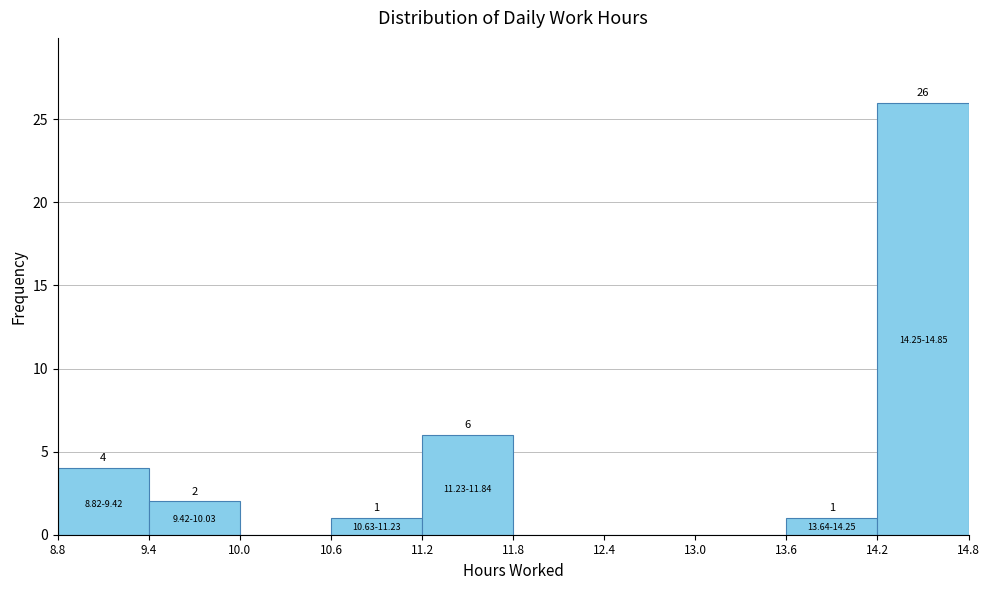

Which range on the x-axis has the tallest bar?

14.2 to 14.8